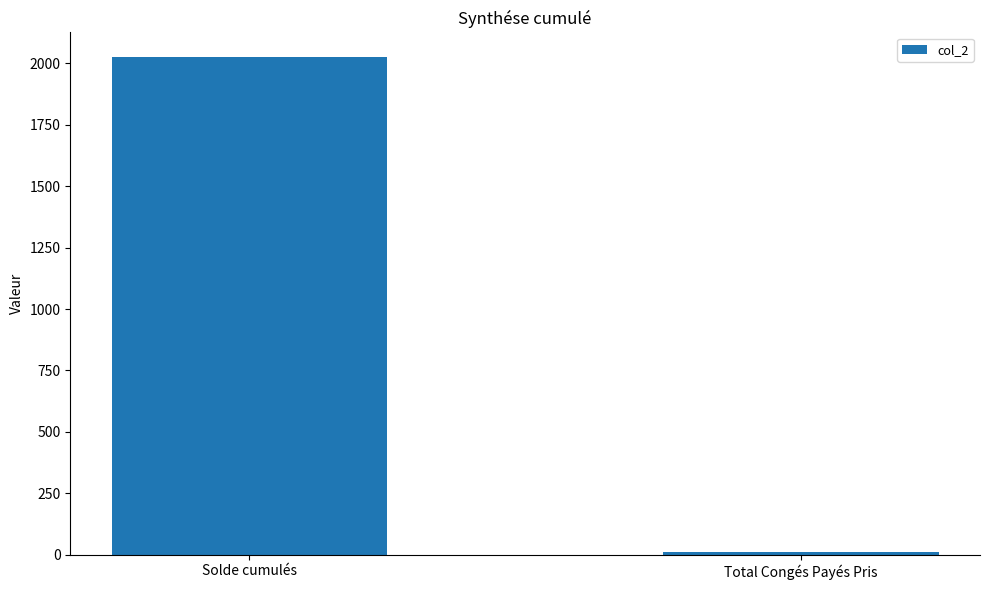

What is the label of the 1st bar from the right?

Total Congés Payés Pris